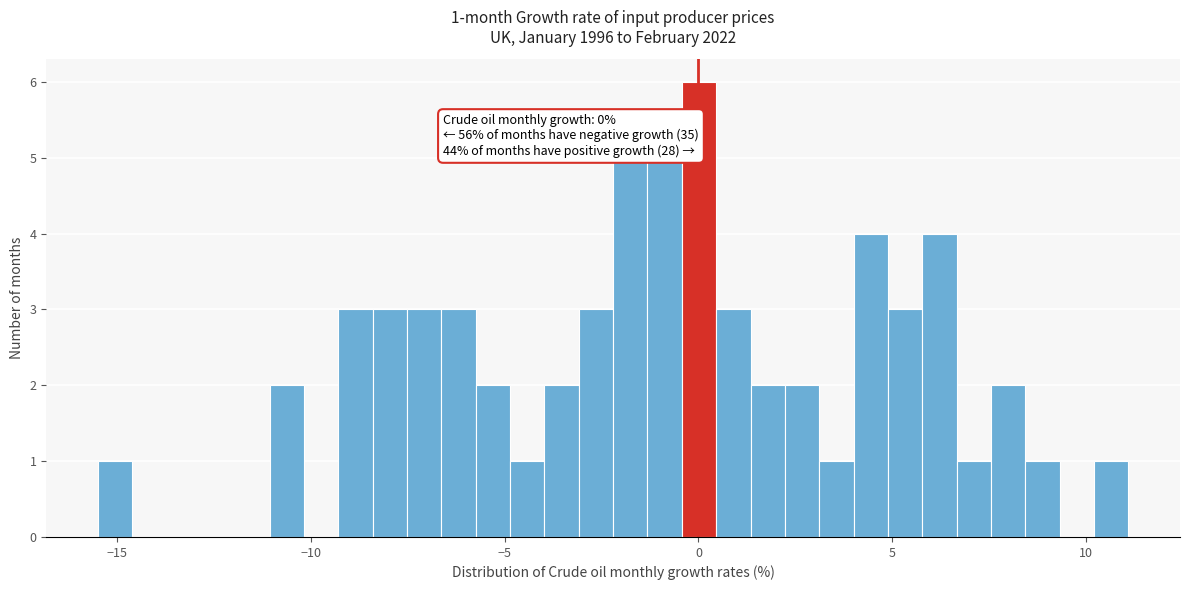

Around what value on the x-axis is the tallest bar? Give the approximate position of its centre, as read against the axis.

0.0